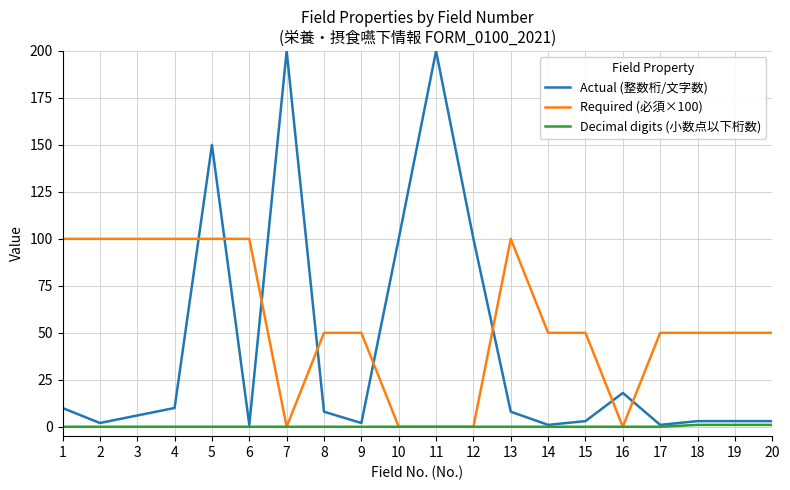

What is the difference between the maximum and minimum values in the Required (必須×100) series?

100